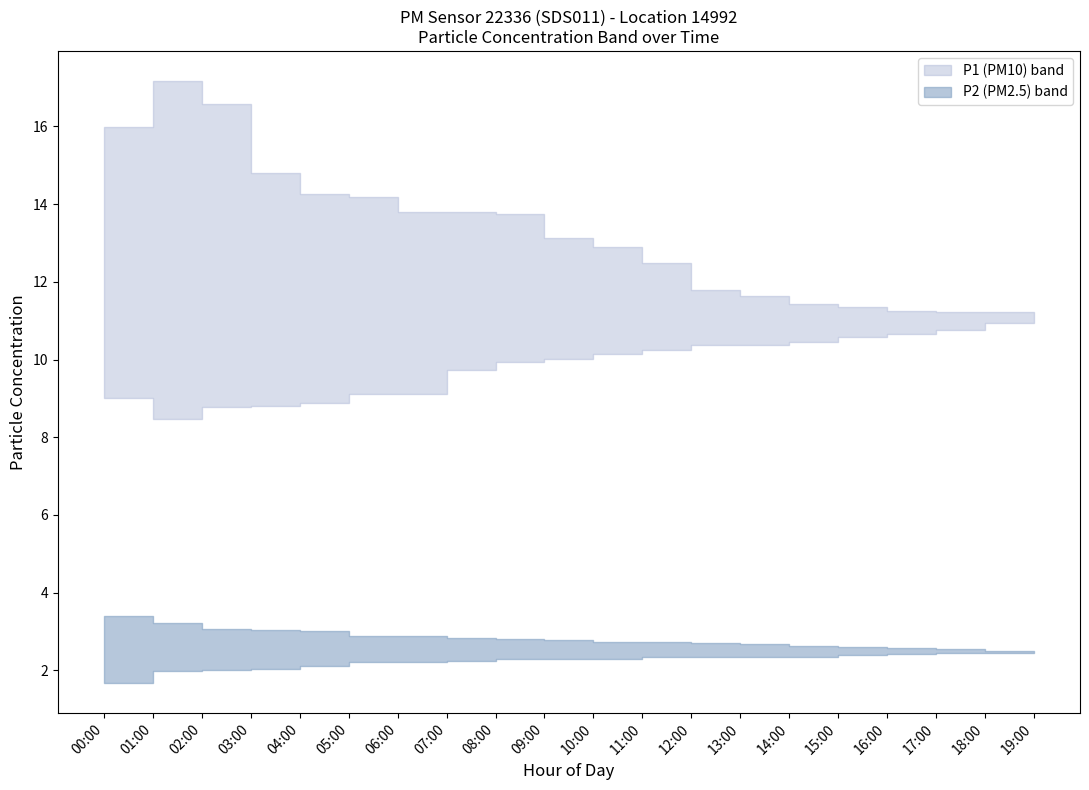

True or false: P1_lower has more than 1 points higher than both neighbors.

False